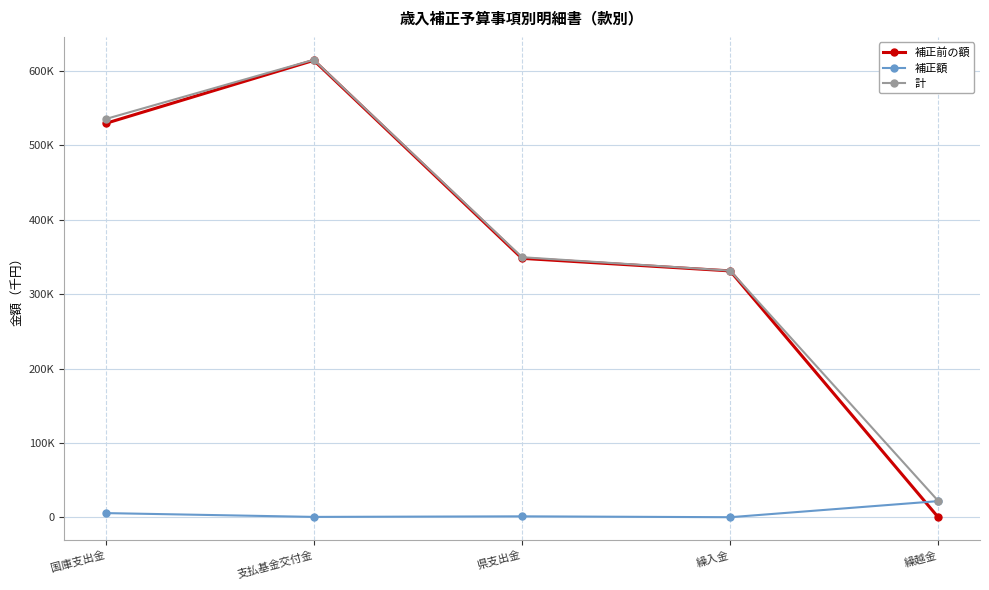

Does the chart have visible grid lines?

Yes